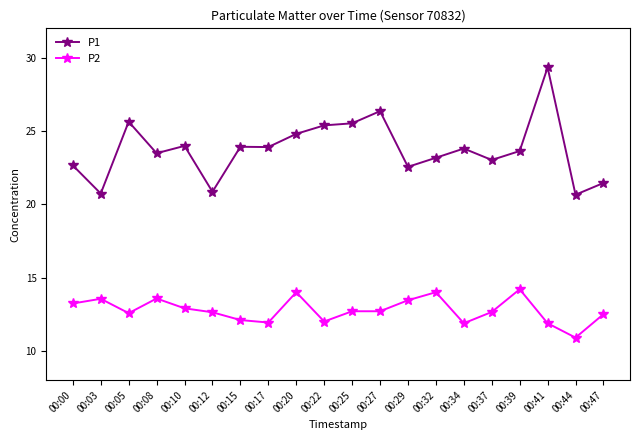

What is the total value across all series at 00:20?

38.8